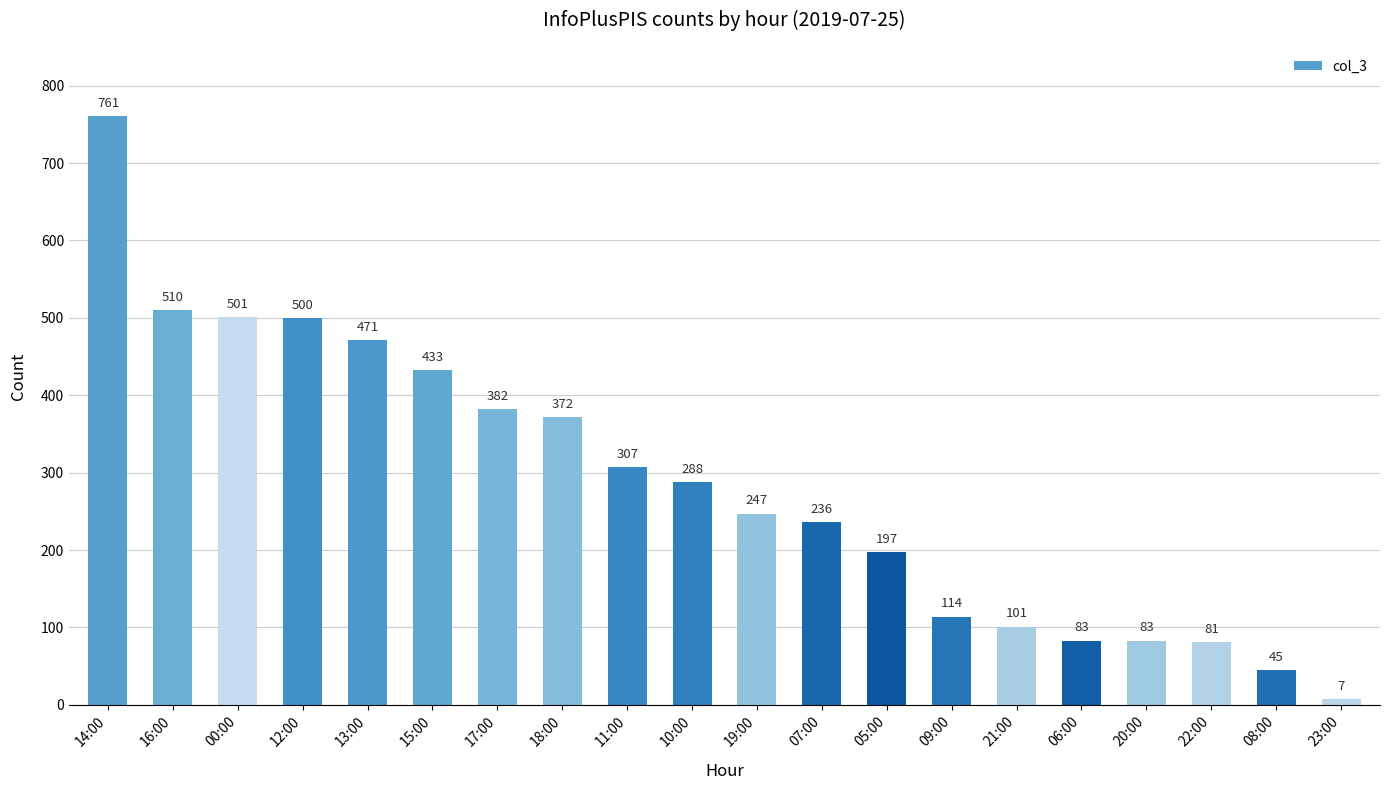

What is the difference between the second highest and minimum values?

503